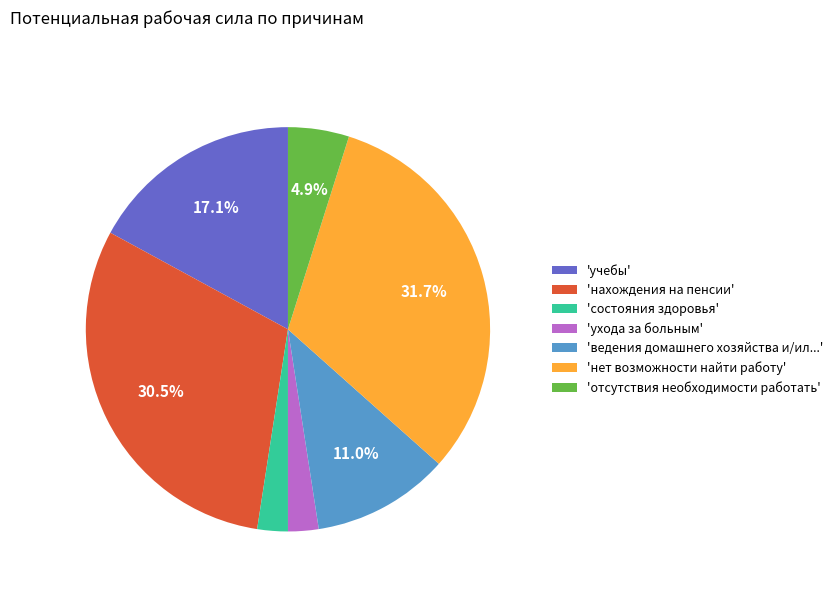

Does any single category account for the majority?

No